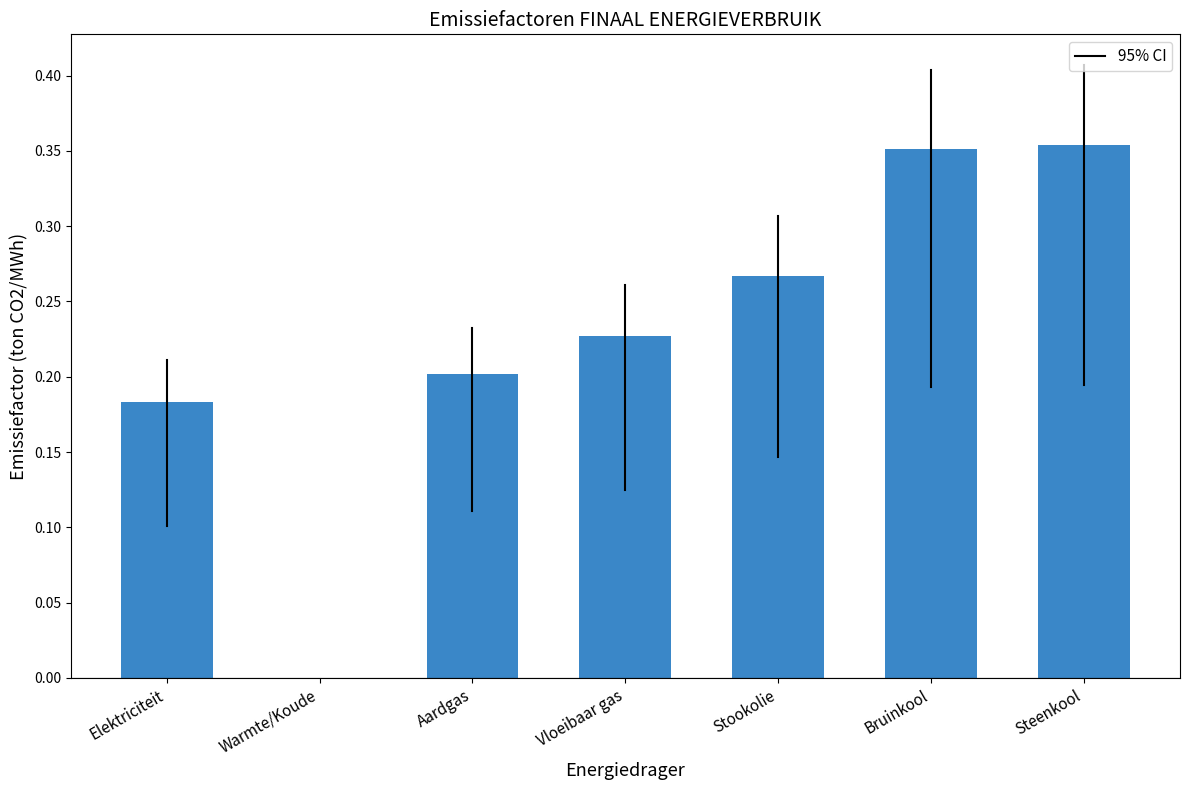

The chart shows a value of 0.1 at Stookolie. True or false?

False